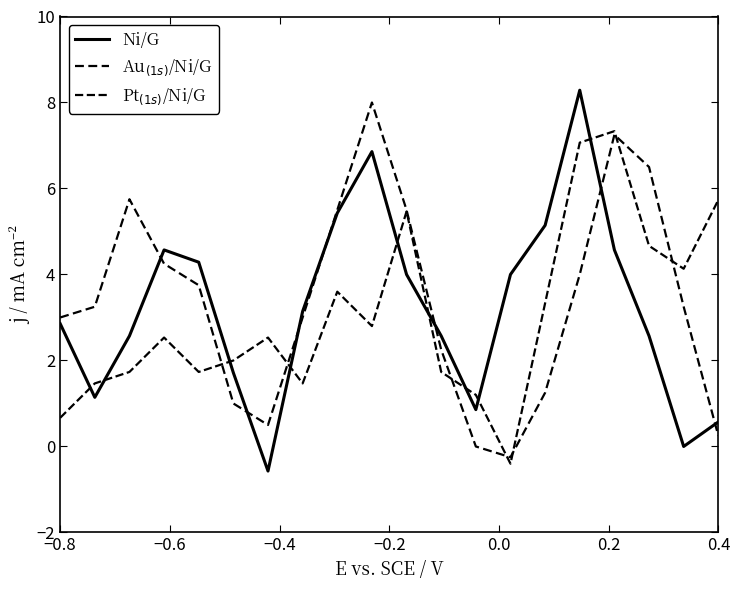

How many distinct data groups are displayed?

3